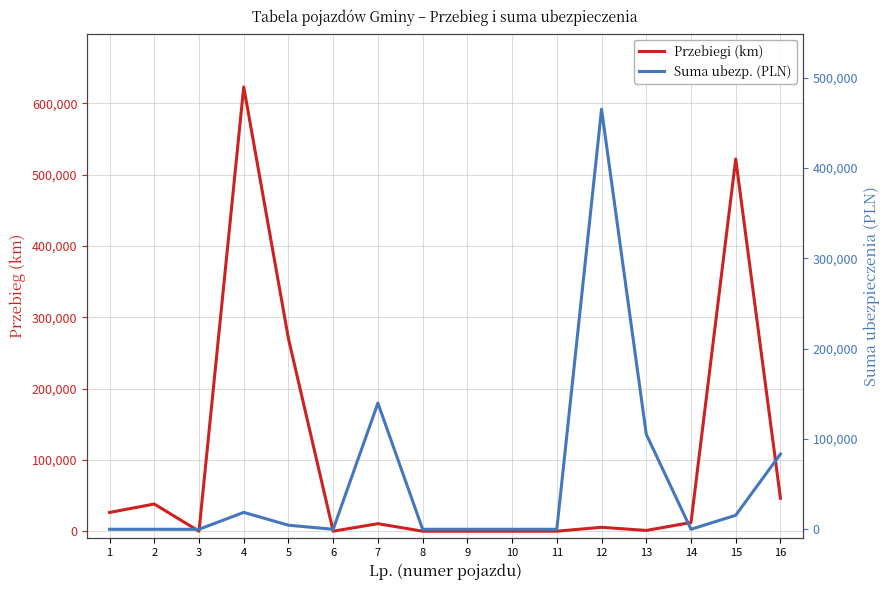

At which label is Suma ubezp. (PLN) closest to 232500?

7